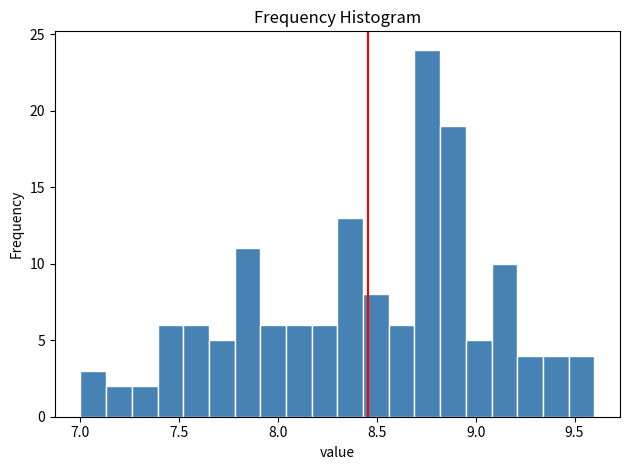

Read against the x-axis, roughly where is the centre of the tallest bar?

8.75